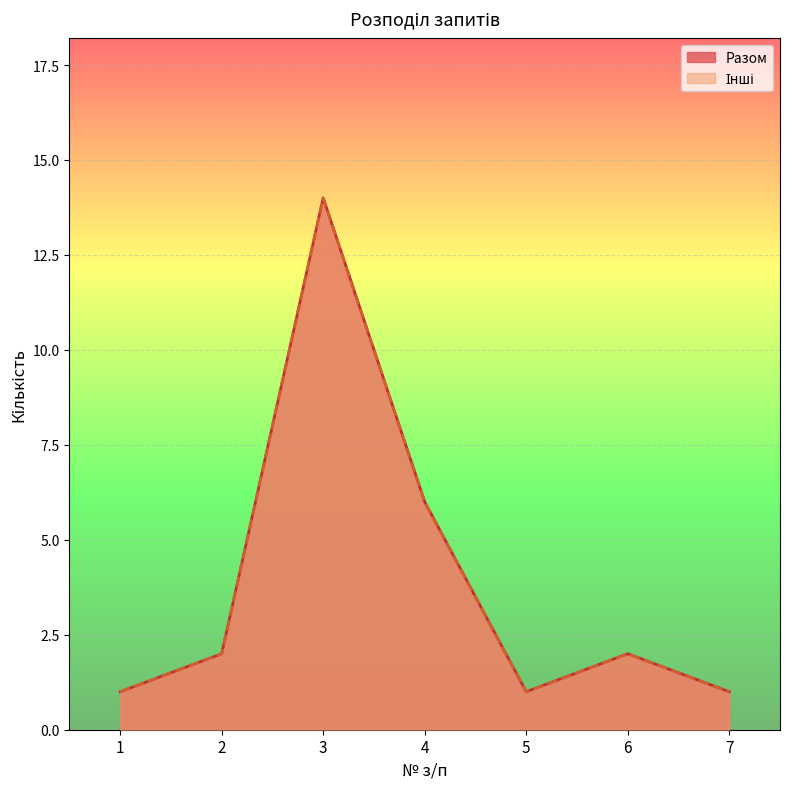

True or false: Інші and Разом intersect in this chart.

False